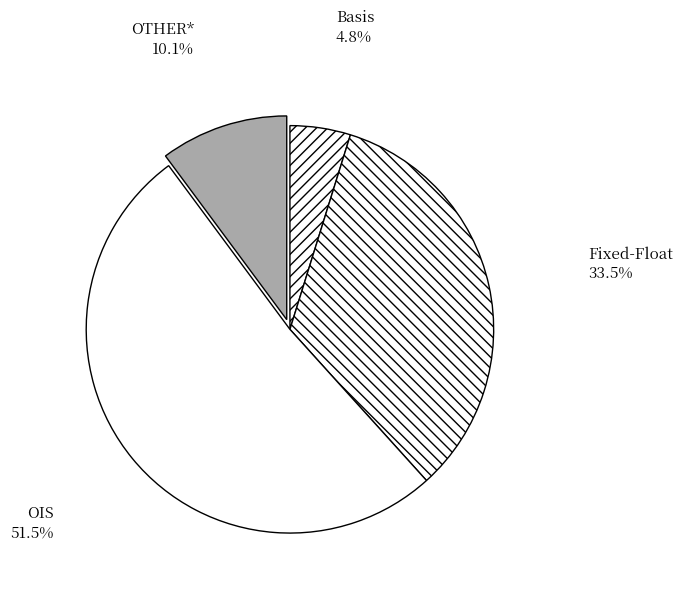

Rank the categories by value from highest to lowest.

OIS, Fixed-Float, OTHER*, Basis